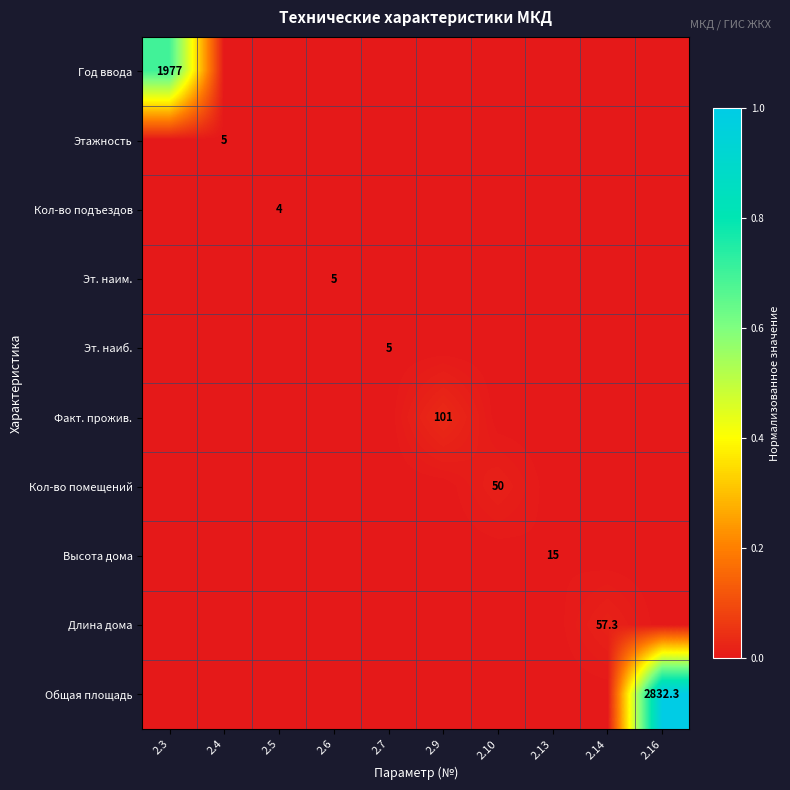

The Эт. наим. series shows 8.6 at 2.6. True or false?

False